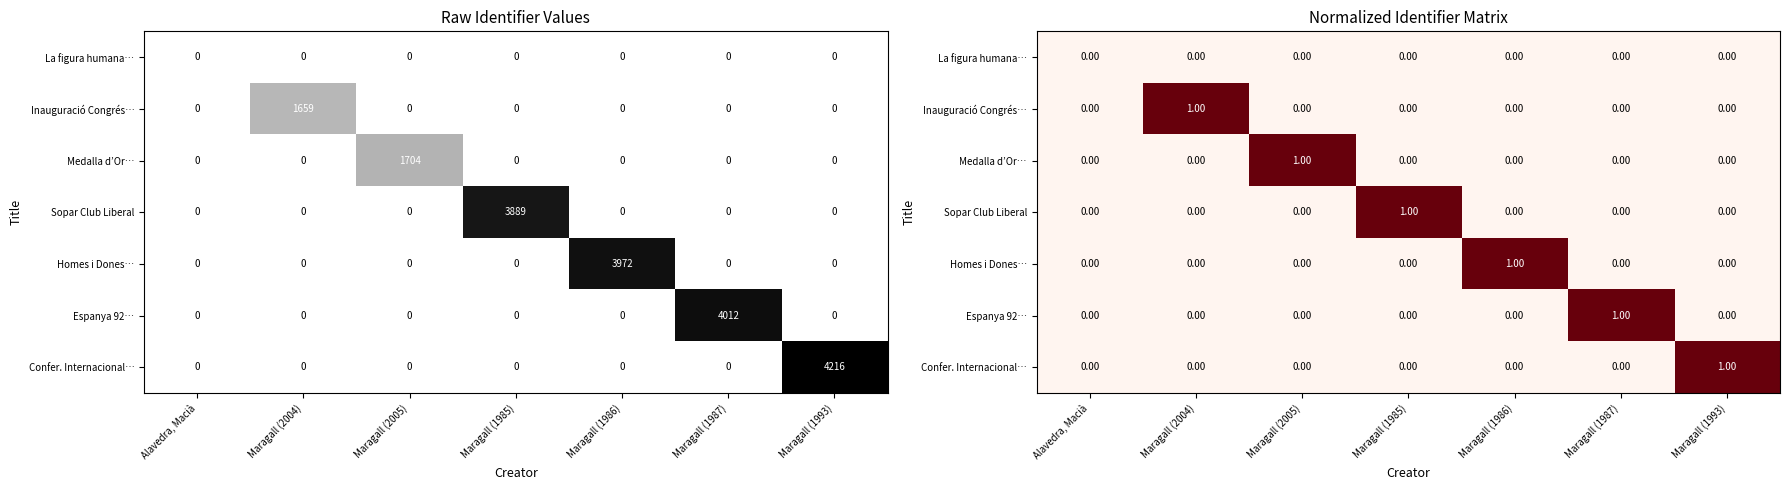

Which category has the lowest value in the Sopar Club Liberal series?

Alavedra, Macià